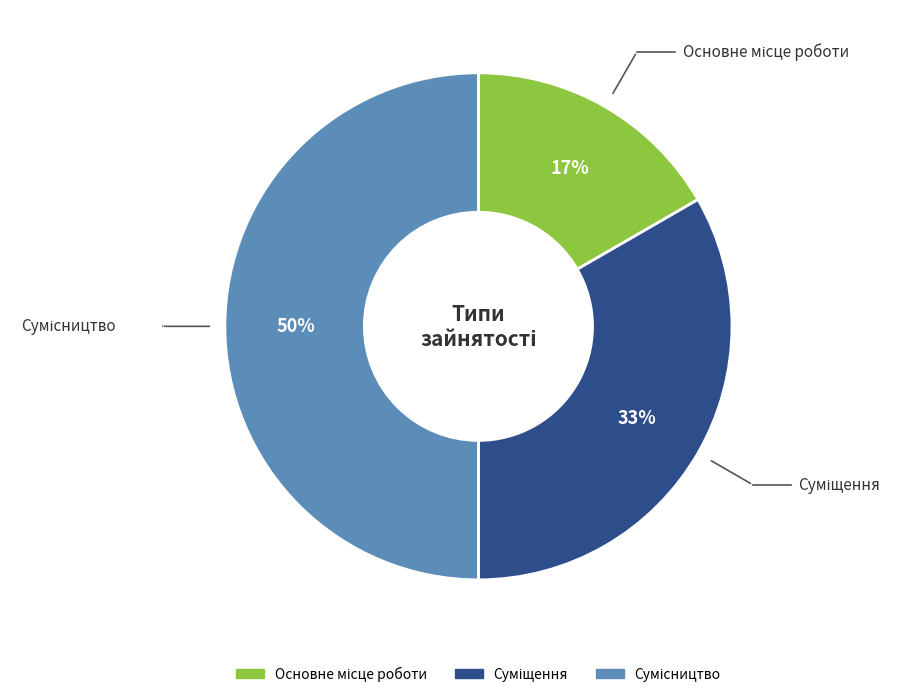

To the nearest percent, what is the difference between the largest and smallest slice percentages?

33%